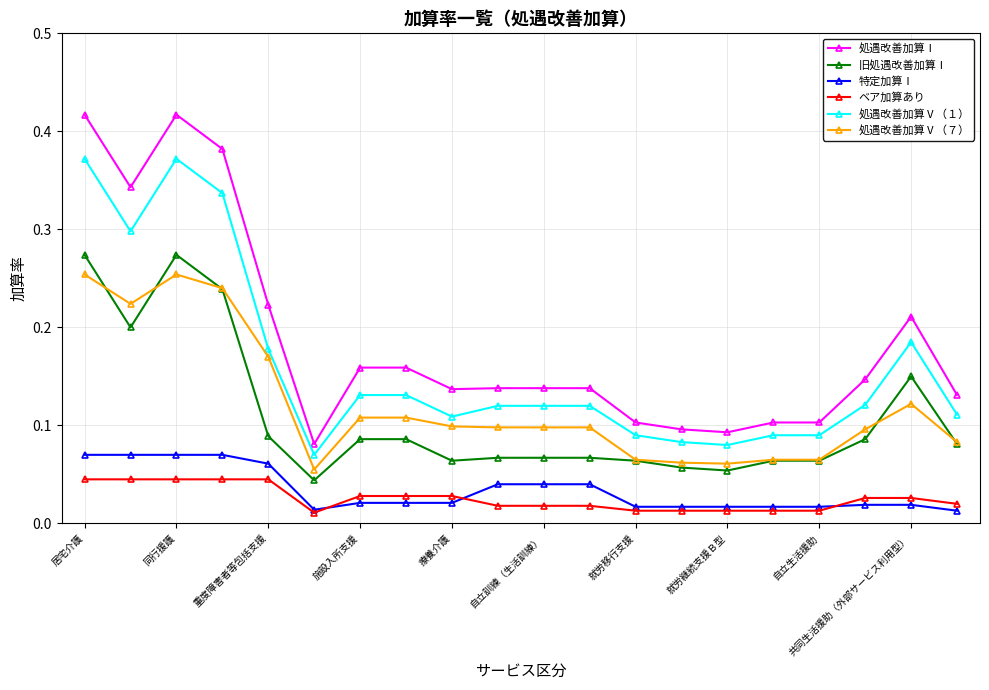

How many lines are shown in the chart?

6